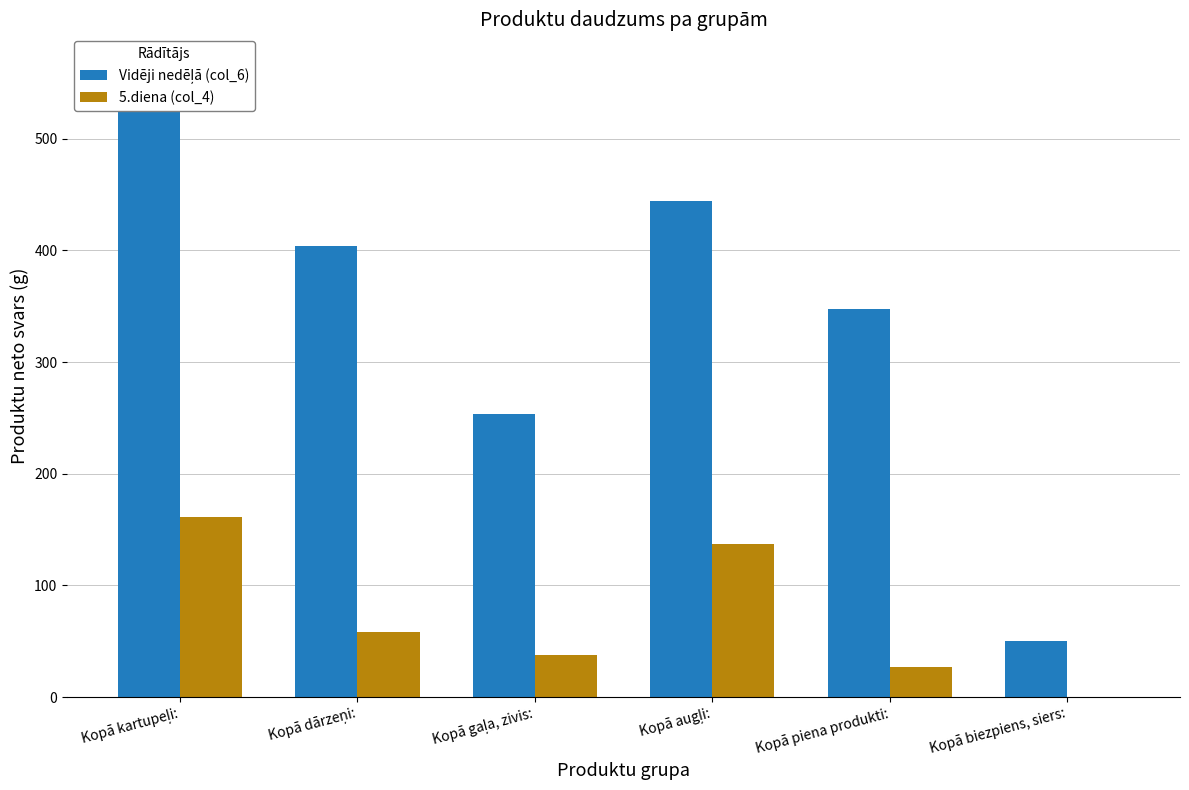

What value does the 5.diena (col_4) series have at Kopā piena produkti:?

27.2